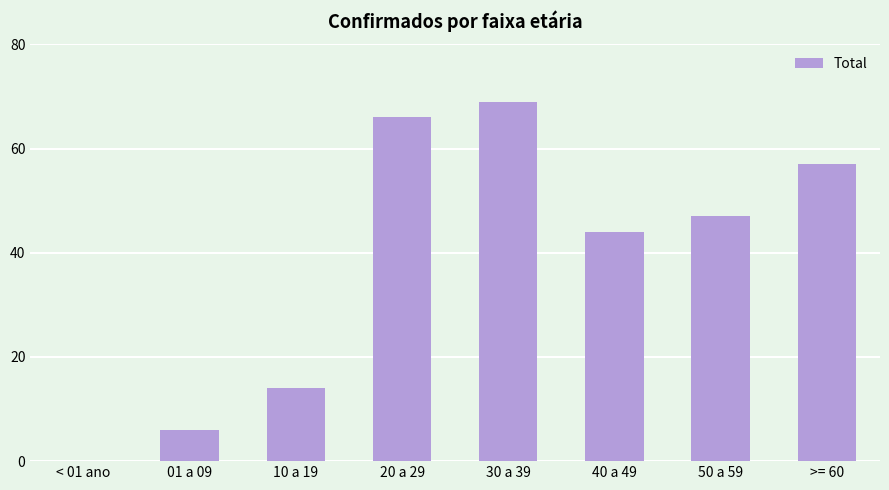

What is the greatest value displayed?

69